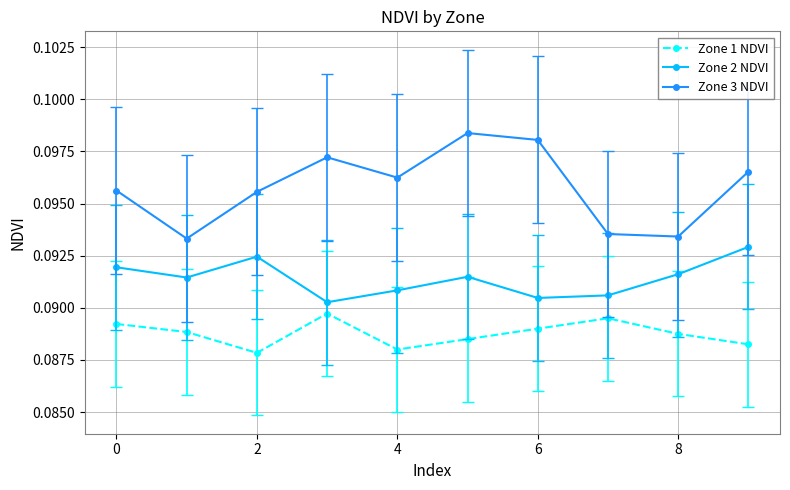

Which series has the widest spread of values?

Zone 3 NDVI